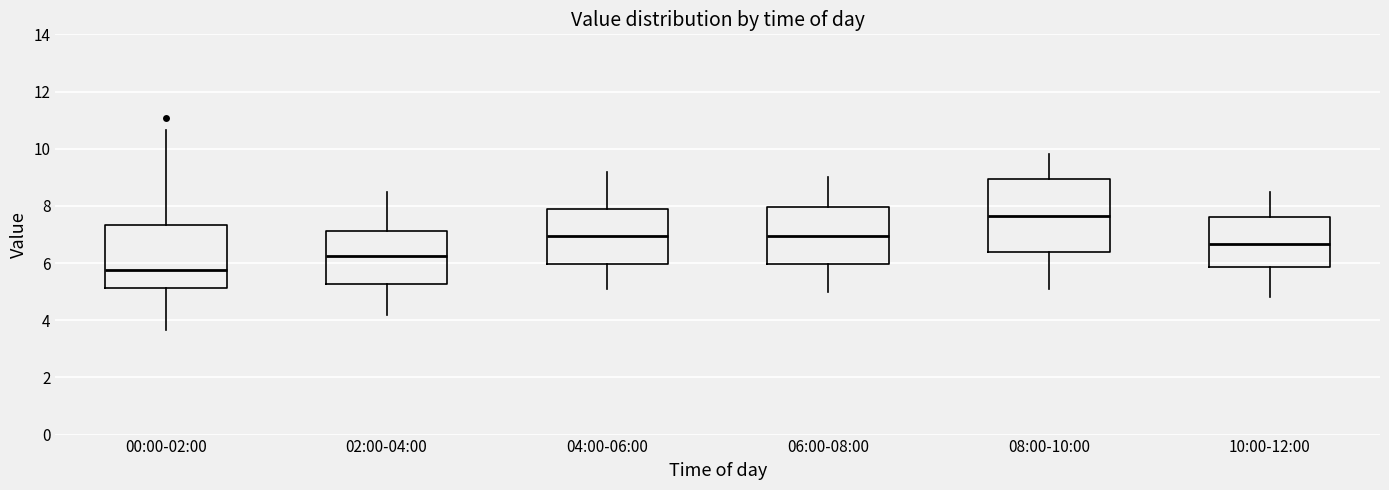

Reading left to right, transcribe this box plot: for each box, give where its median line is, the range the box spans, and where its two whiskers end, as read against the y-axis. The values are not printed on the chart, so give them approximately, as read against the axis.

00:00-02:00: median 5.8, box 5.2 to 7.4, whiskers 3.6 to 10.6
02:00-04:00: median 6.2, box 5.2 to 7.2, whiskers 4.2 to 8.6
04:00-06:00: median 7.0, box 6.0 to 7.8, whiskers 5.2 to 9.2
06:00-08:00: median 7.0, box 6.0 to 8.0, whiskers 5.0 to 9.0
08:00-10:00: median 7.6, box 6.4 to 9.0, whiskers 5.2 to 9.8
10:00-12:00: median 6.6, box 5.8 to 7.6, whiskers 4.8 to 8.6